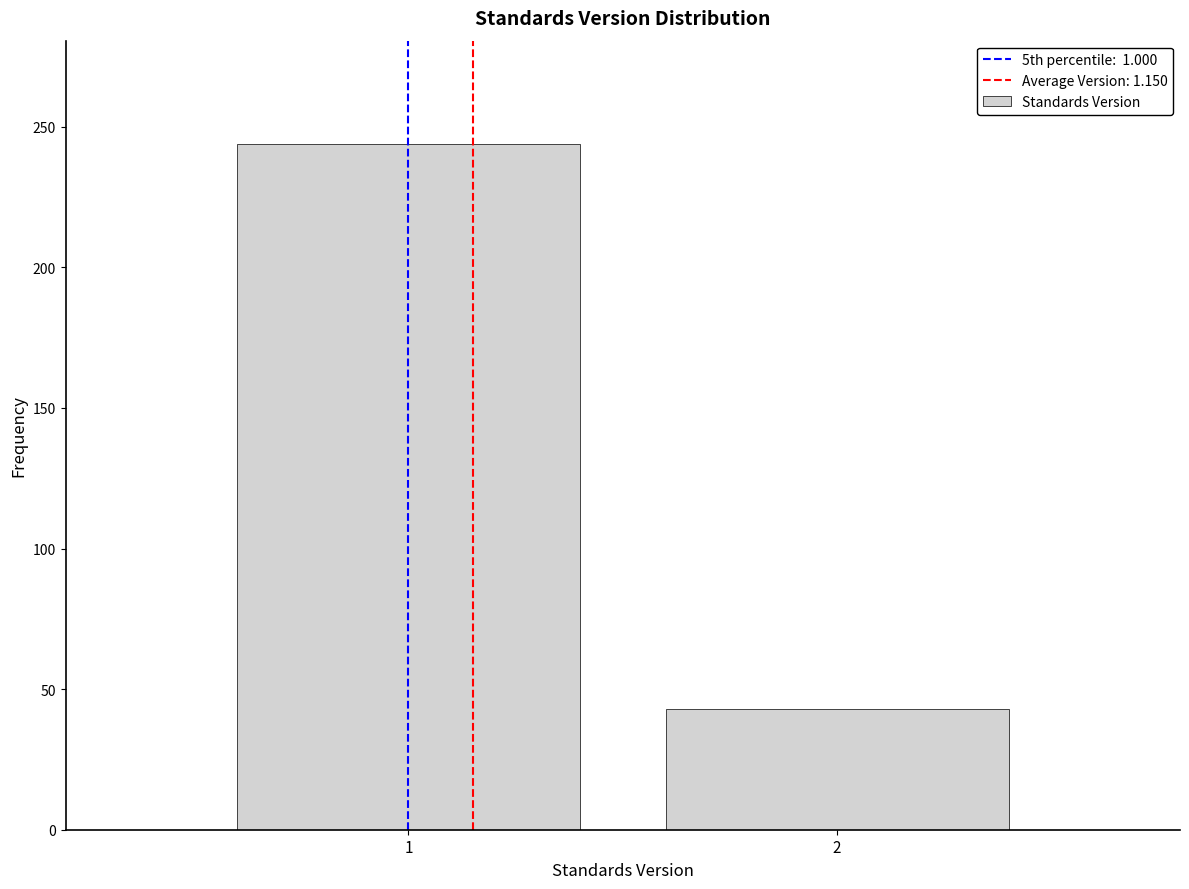

Reading right to left, transcribe all the data shown in this chart.

2=43	1=244